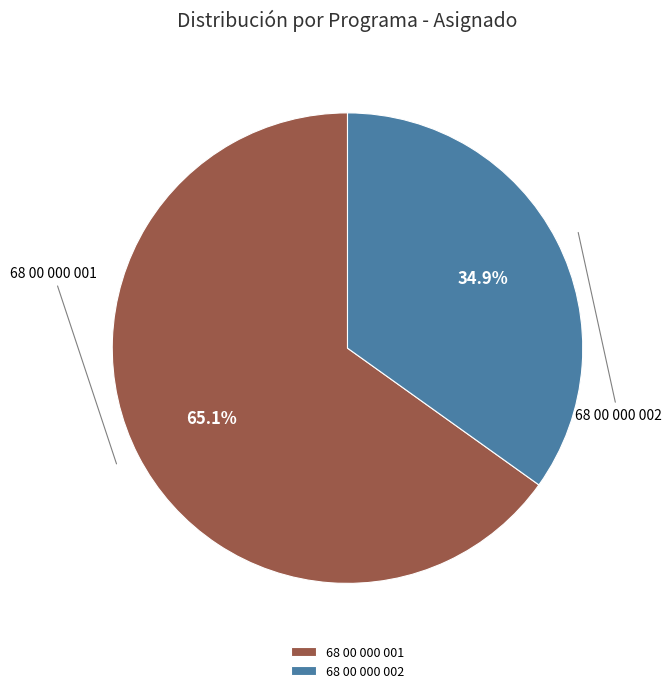

How many slices are in this pie chart?

2